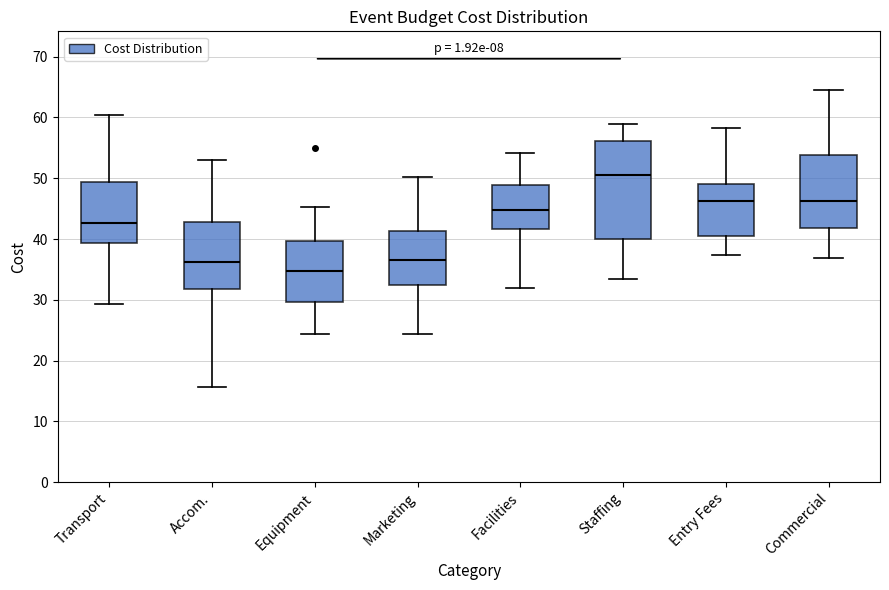

Which box is the tallest, from its lower edge to its upper edge?

Staffing